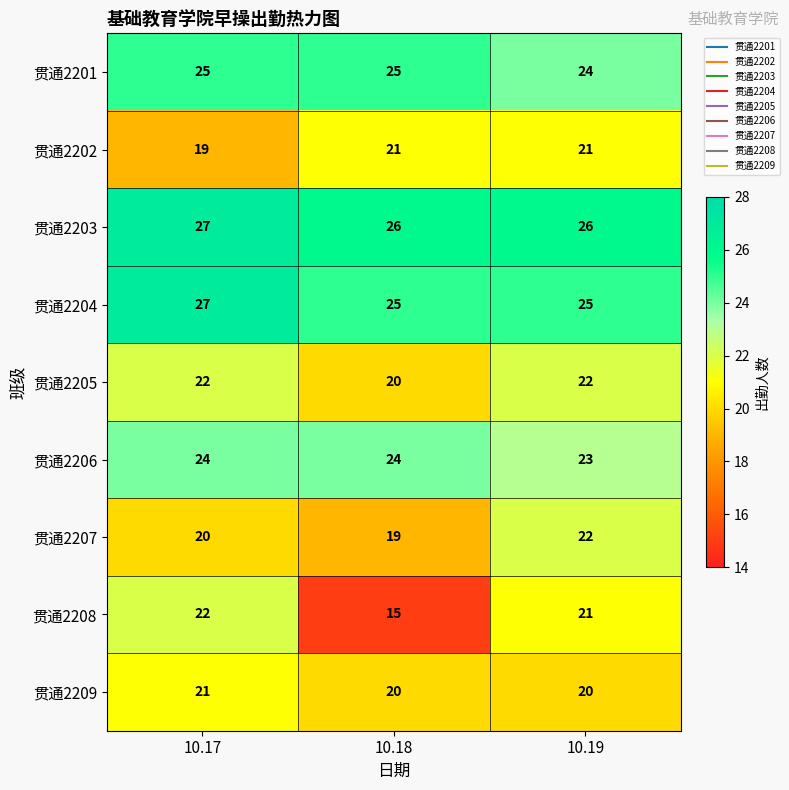

Reading left to right, transcribe all the data shown in this chart.

贯通2201: 25	25	24
贯通2202: 19	21	21
贯通2203: 27	26	26
贯通2204: 27	25	25
贯通2205: 22	20	22
贯通2206: 24	24	23
贯通2207: 20	19	22
贯通2208: 22	15	21
贯通2209: 21	20	20